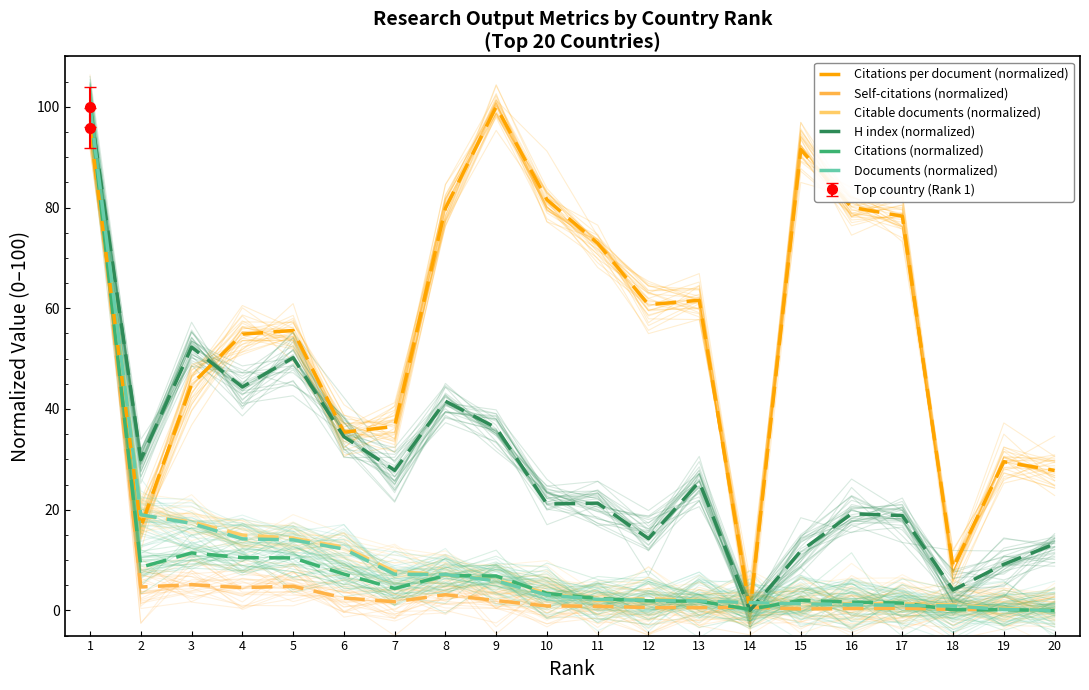

True or false: Self-citations (normalized) and Citable documents (normalized) intersect in this chart.

False